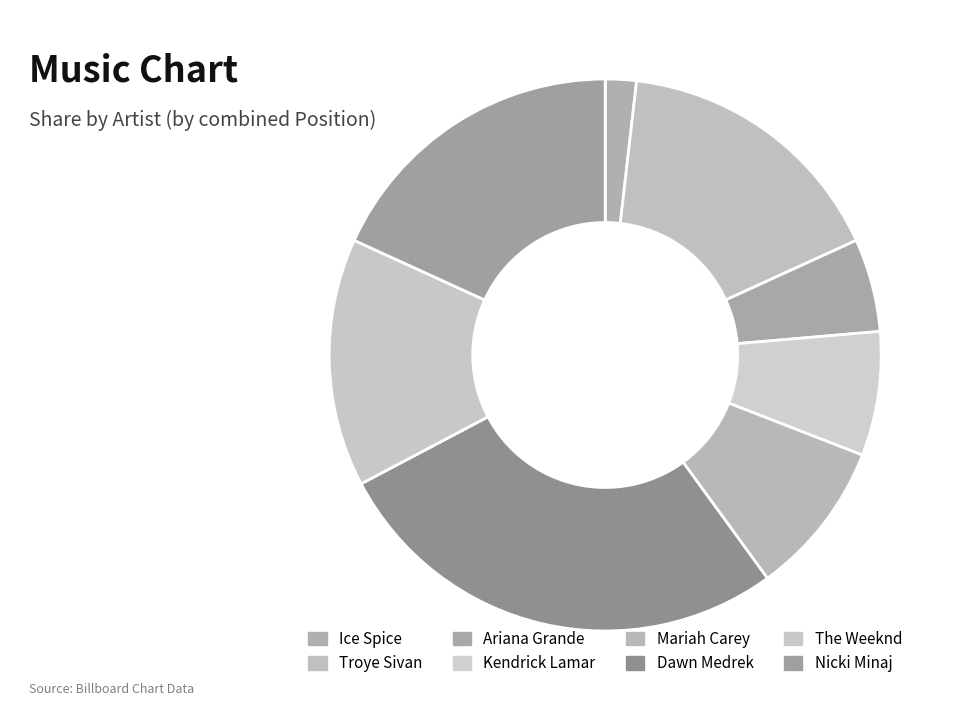

How many slices are in this pie chart?

8